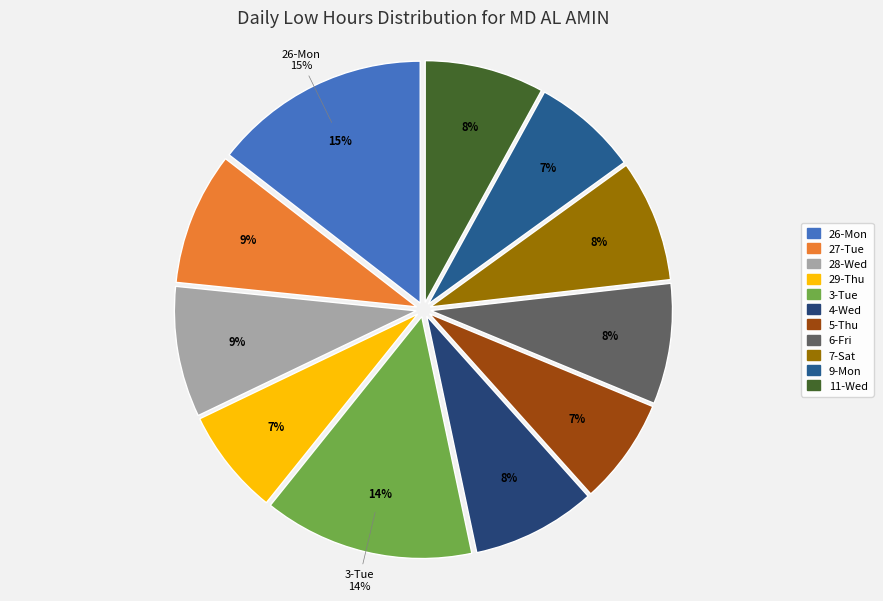

Combined, do 4-Wed and 6-Fri account for over 50%?

No